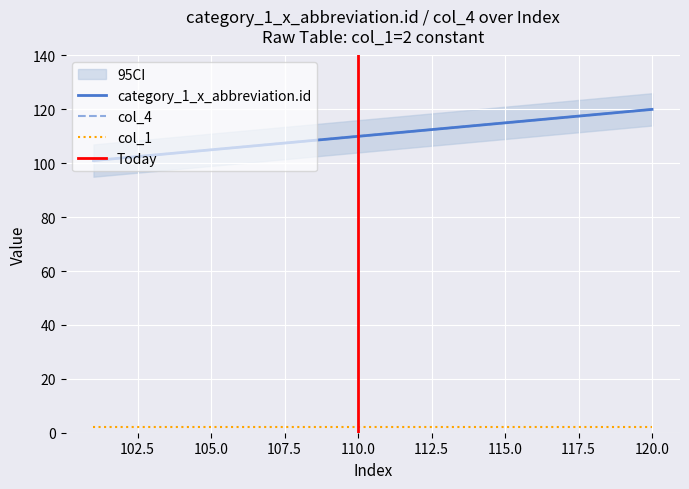

True or false: col_4 has a value of 192 at 118.

False